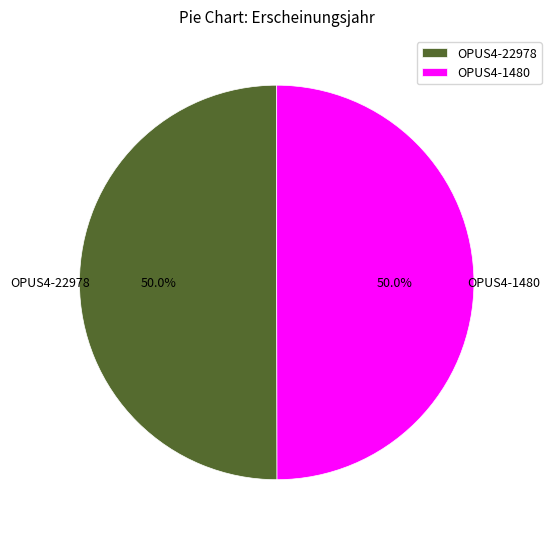

What is the ratio of the value at OPUS4-22978 to the value at OPUS4-1480?

1.0